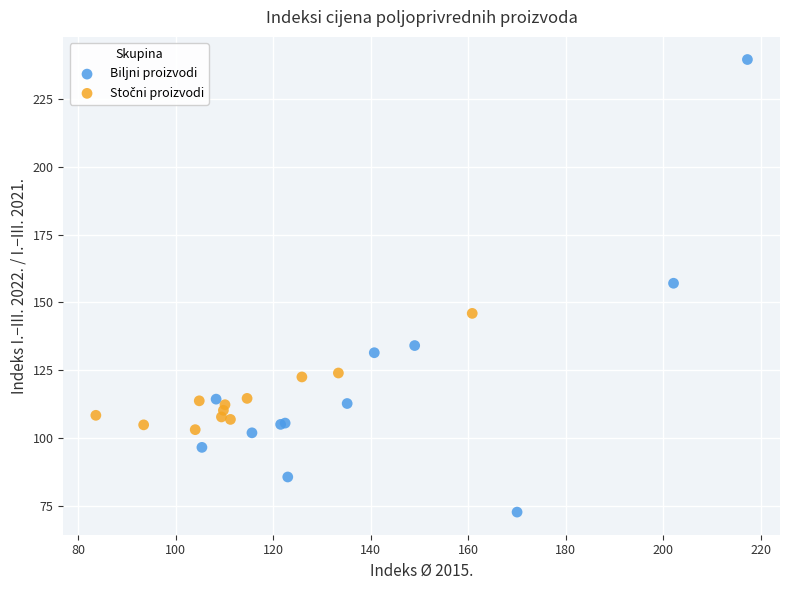

Which series has the widest spread of Y values?

Biljni proizvodi